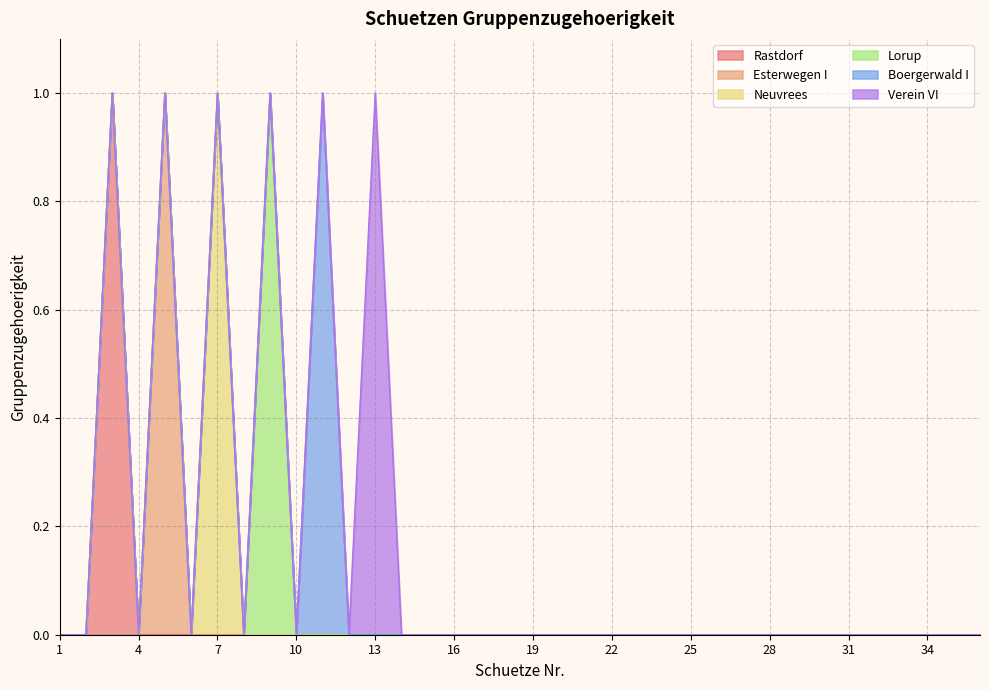

What is the sum of all Neuvrees values?

1